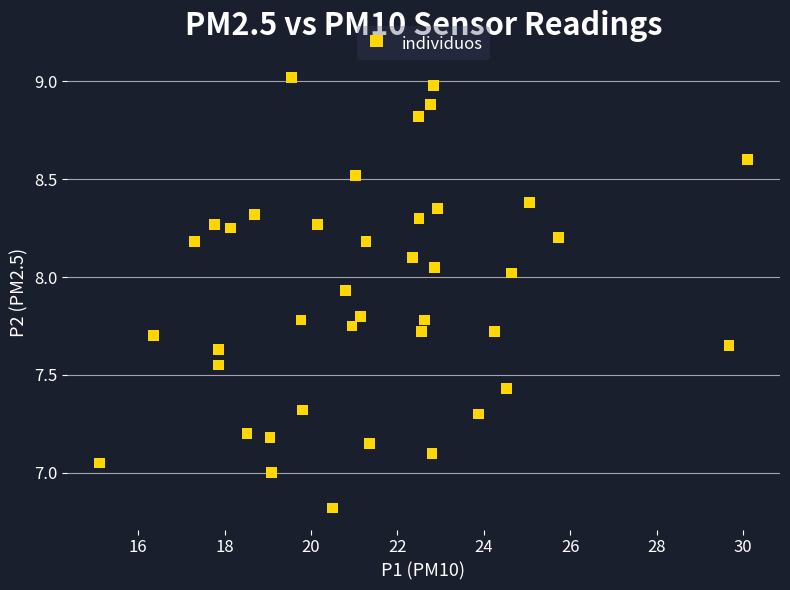

What is the range of Y values (max minus min)?

2.2